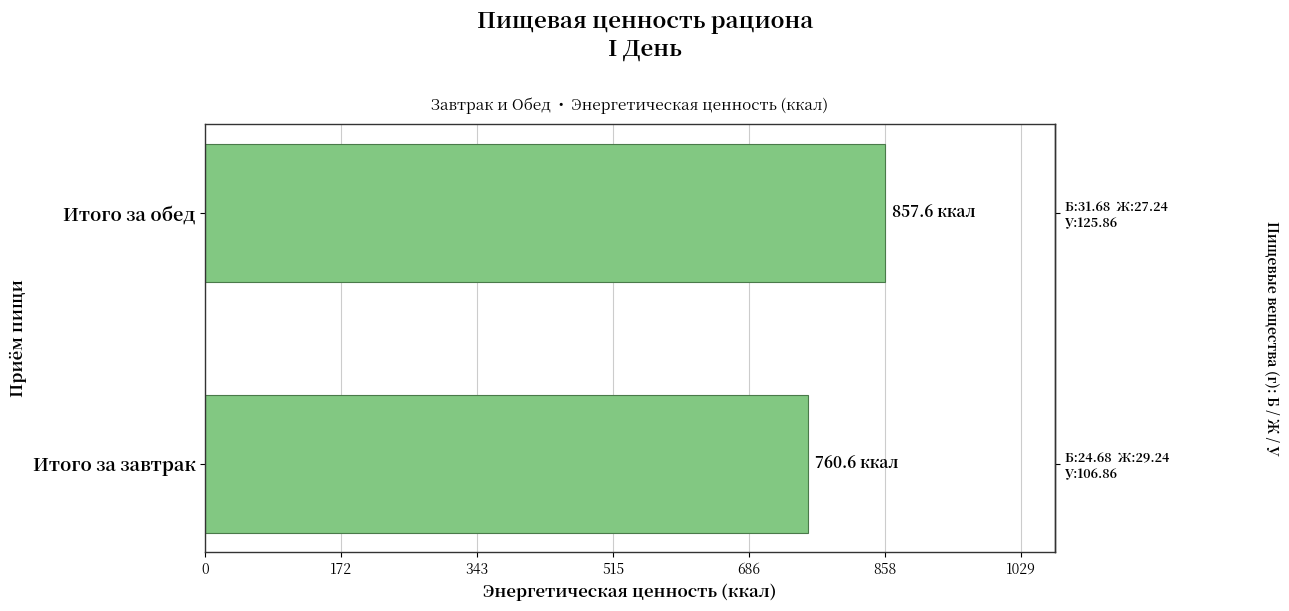

What is the approximate value at Итого за завтрак?

760.6